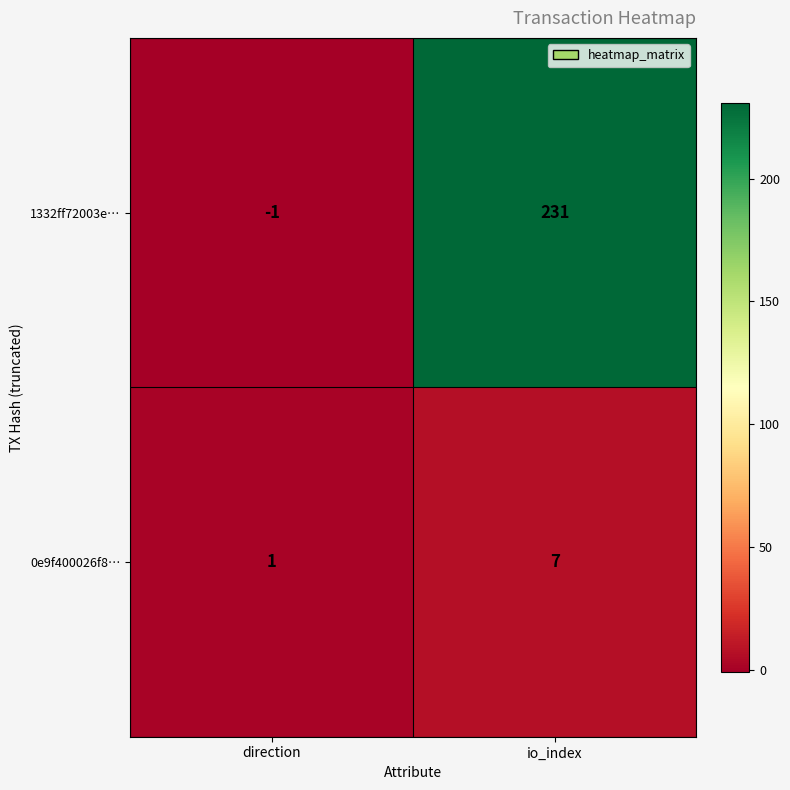

What is the average value of the 1332ff72003e… series?

115